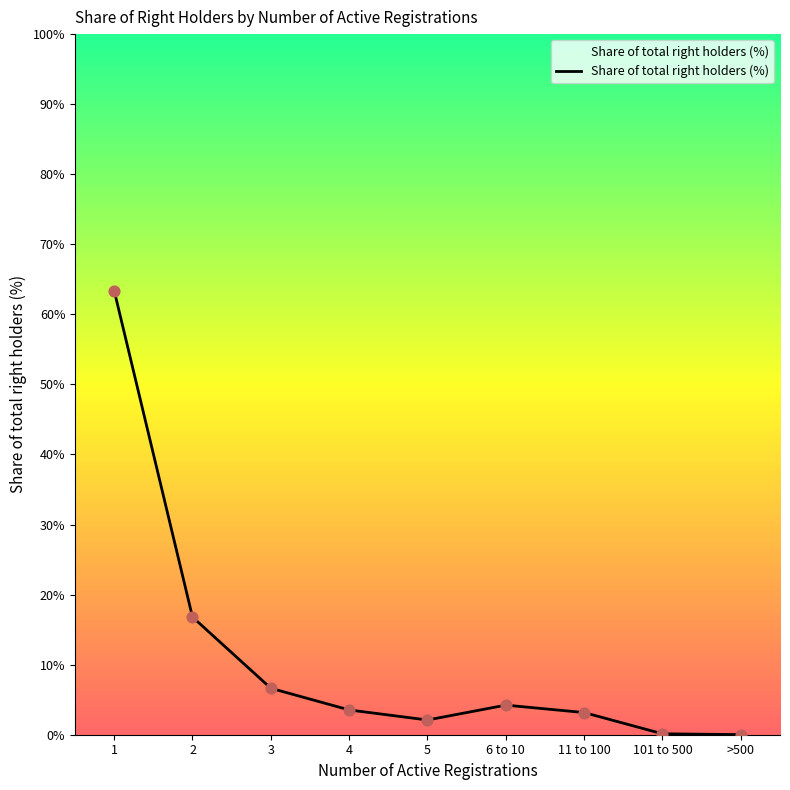

What is the change in value from 101 to 500 to >500?

-0.1